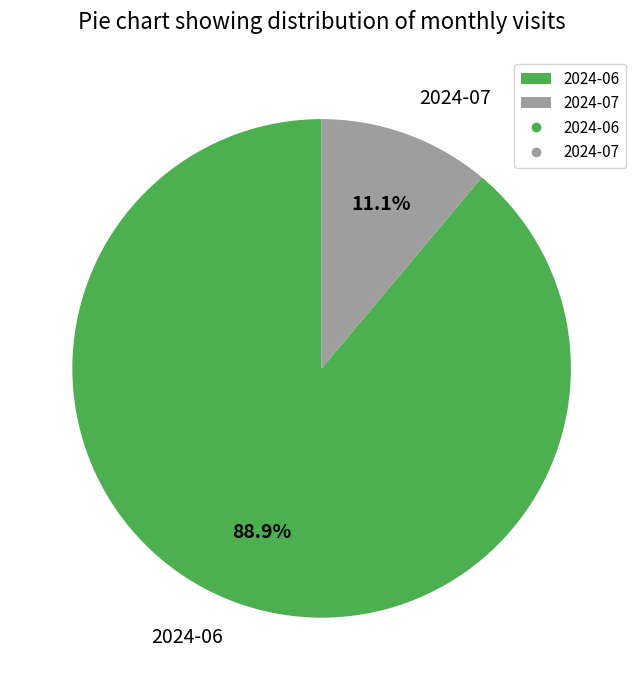

Rank the categories by value from highest to lowest.

2024-06, 2024-07